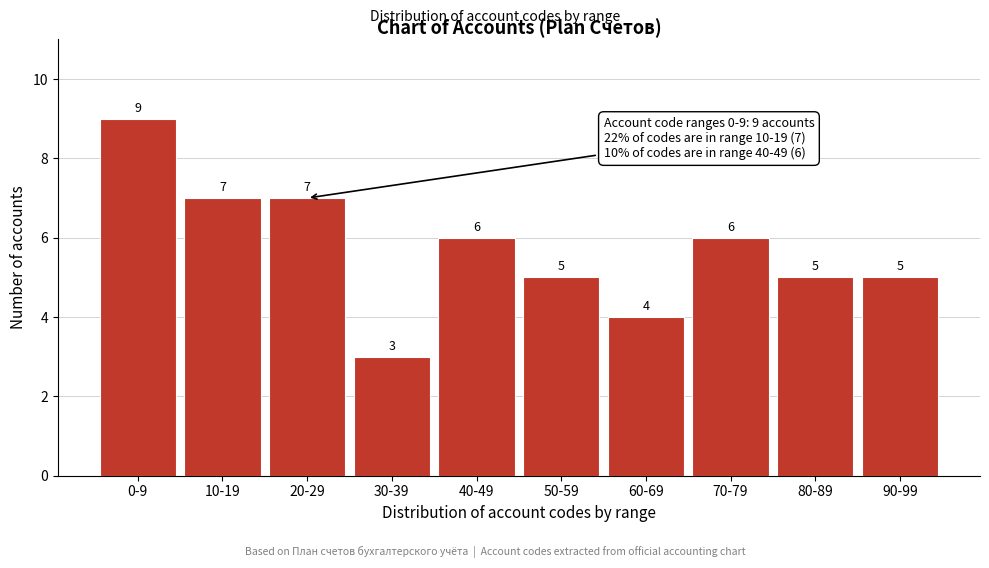

Reading right to left, what are all the values shown in this chart?

90-99=5	80-89=5	70-79=6	60-69=4	50-59=5	40-49=6	30-39=3	20-29=7	10-19=7	0-9=9